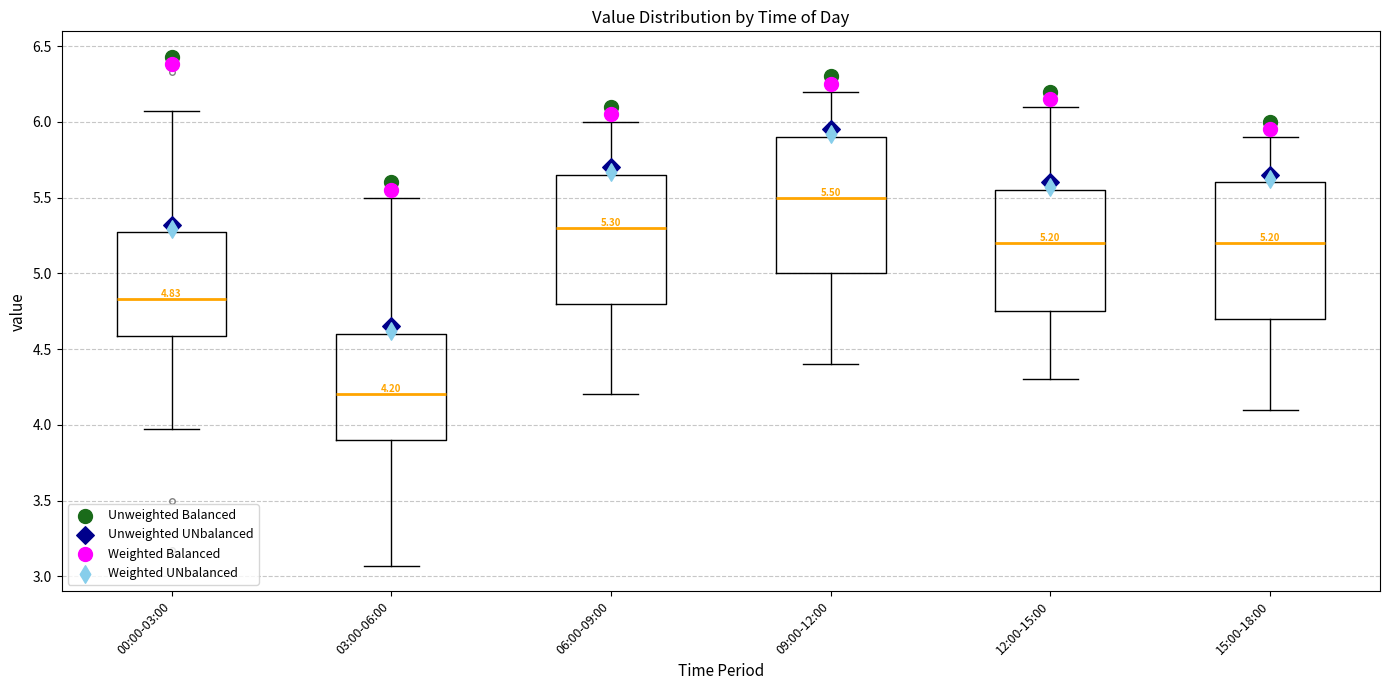

Which box has the highest median line?

09:00-12:00